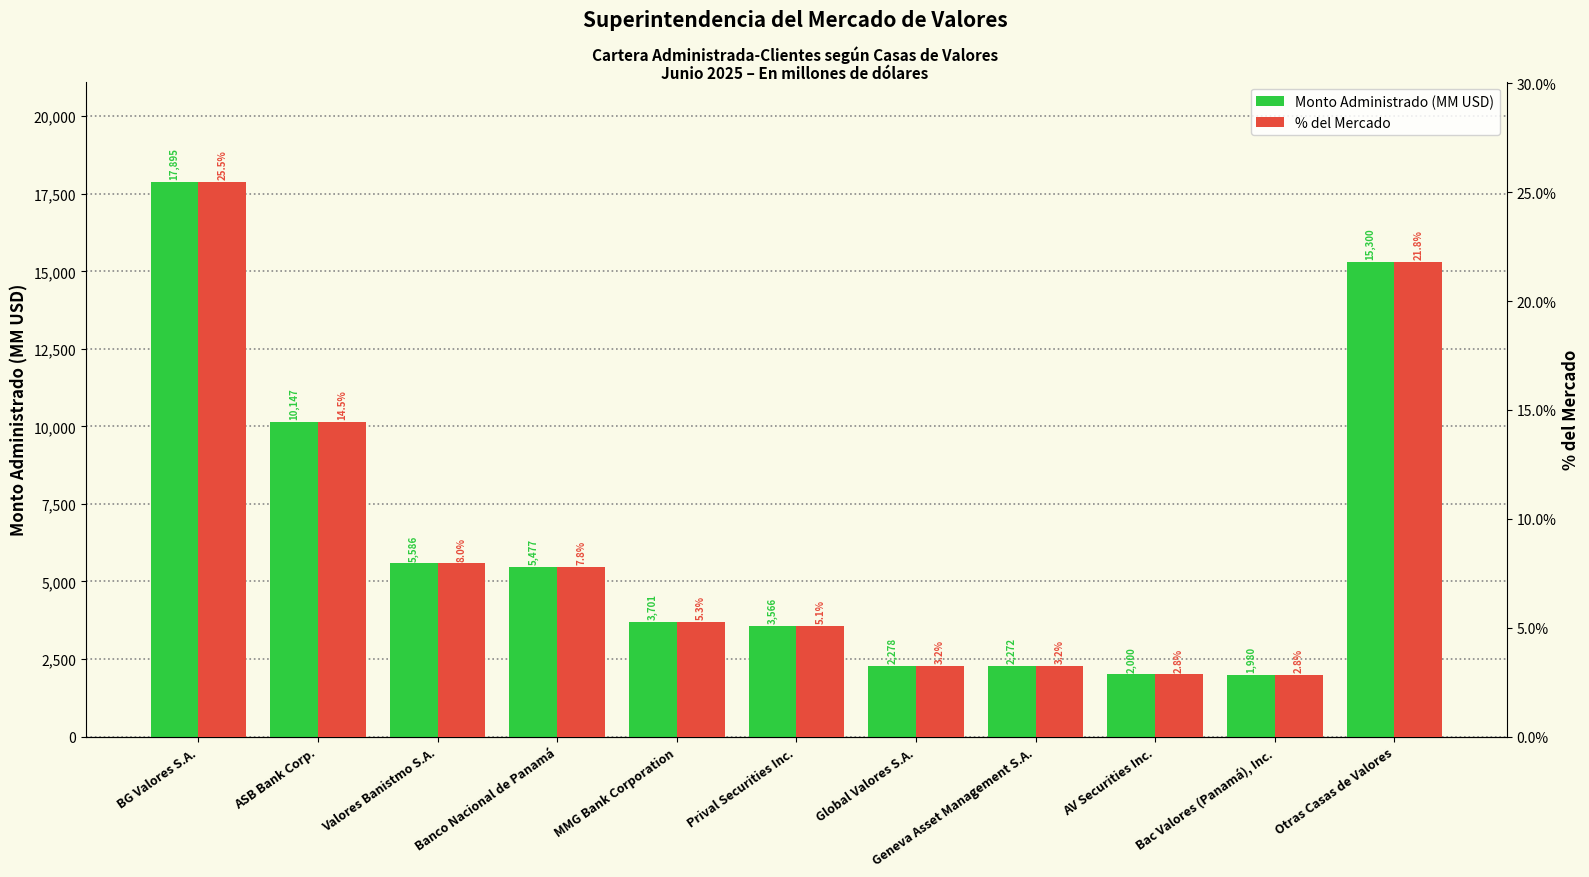

How many values in the Monto Administrado (MM USD) series are below 3700?

5